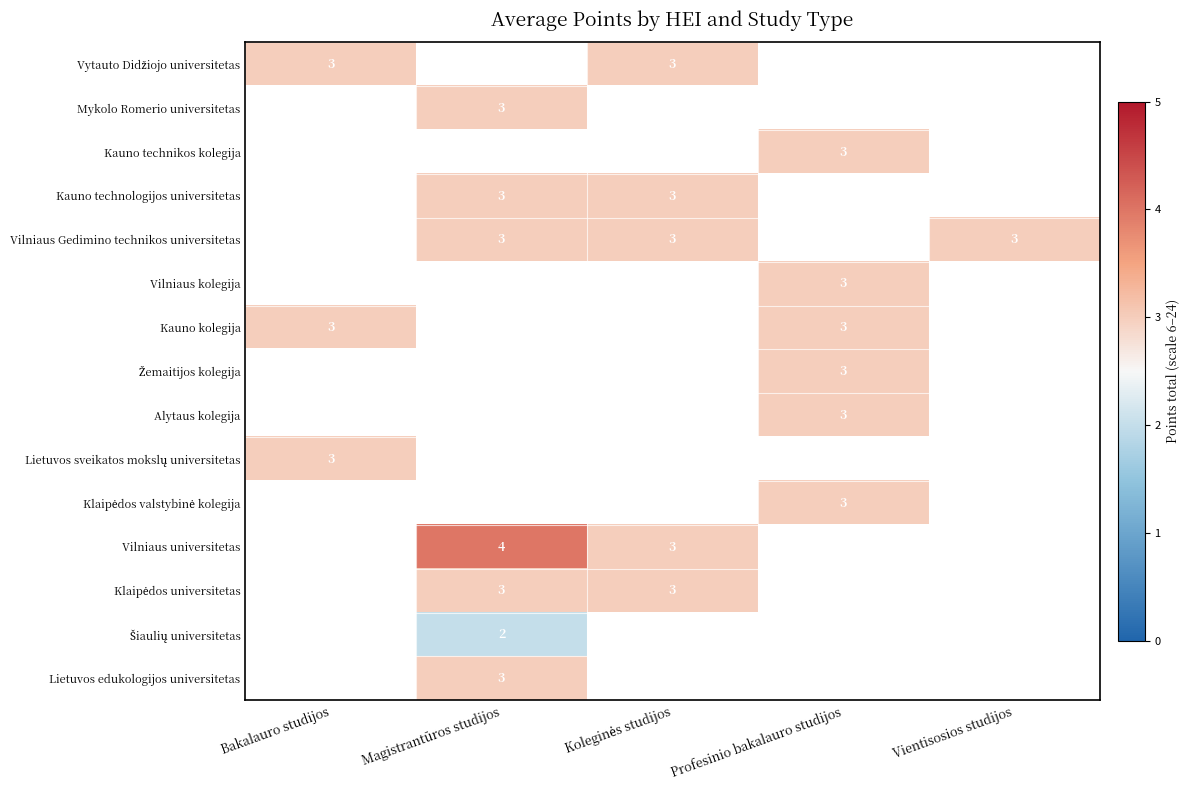

Which category has the highest value across all series?

Magistrantūros studijos